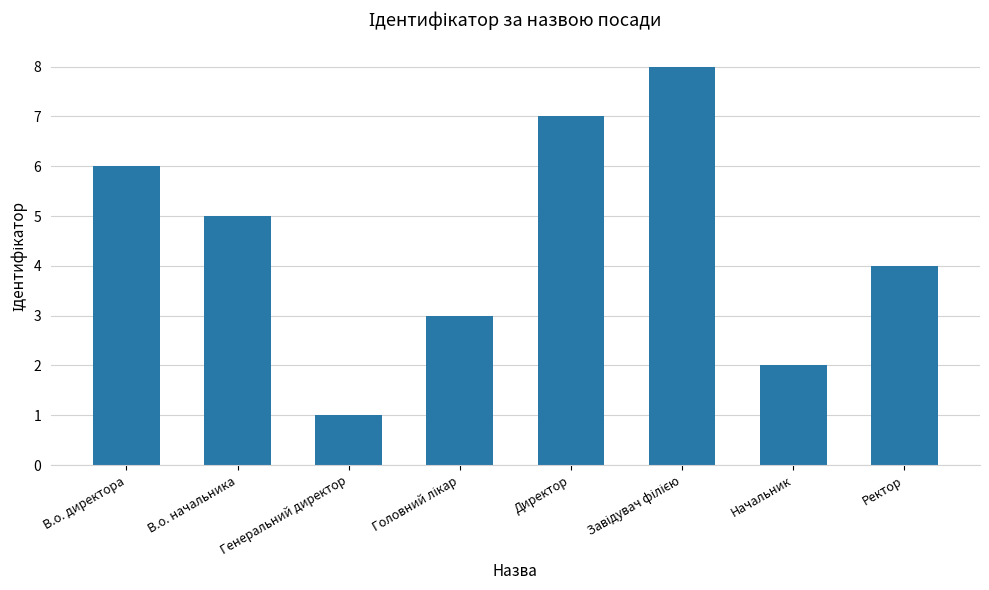

True or false: the data shows 0 at Генеральний директор.

False